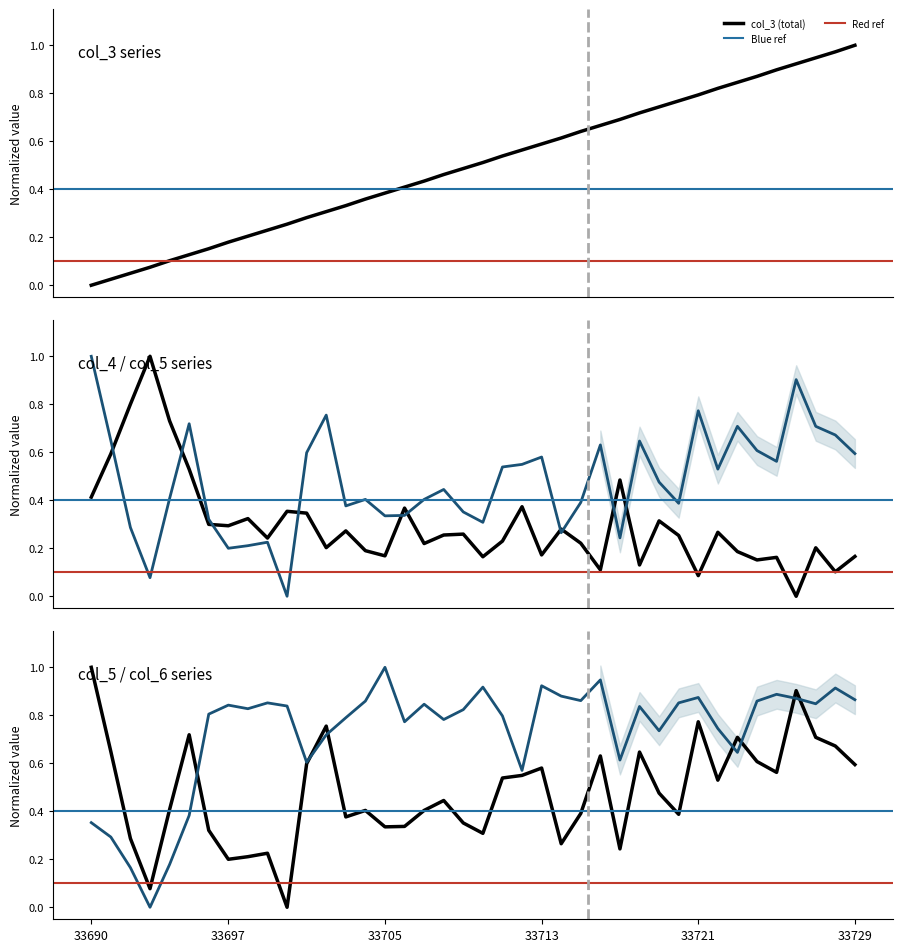

At how many categories does at least one series exceed 0?

40